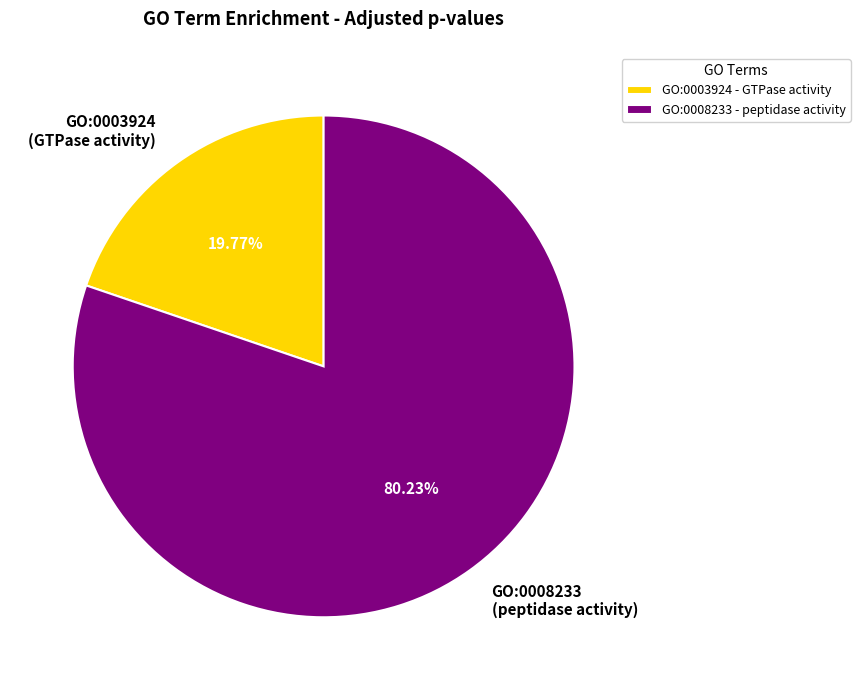

What is the majority slice?

GO:0008233